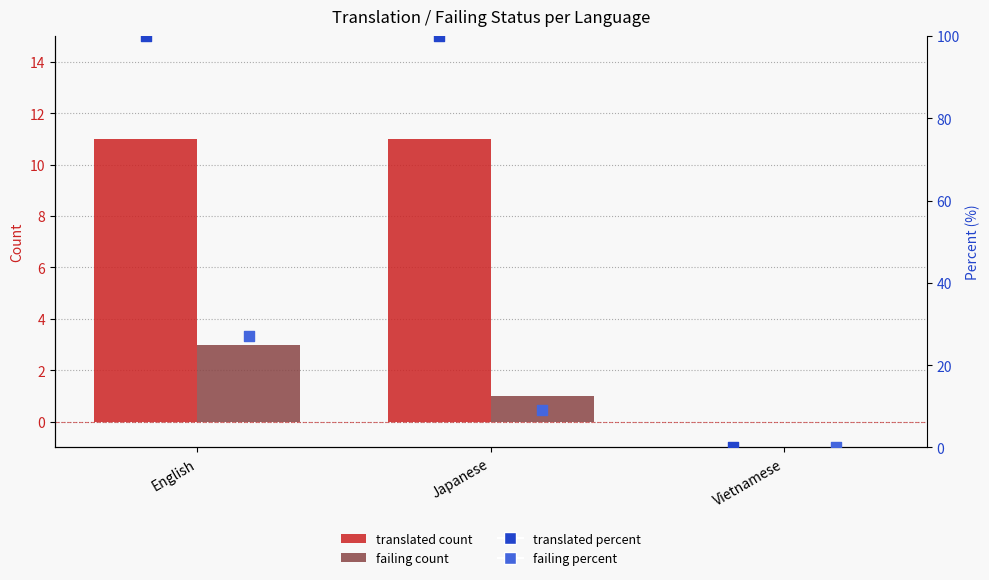

Which series has the widest spread of Y values?

translated_percent